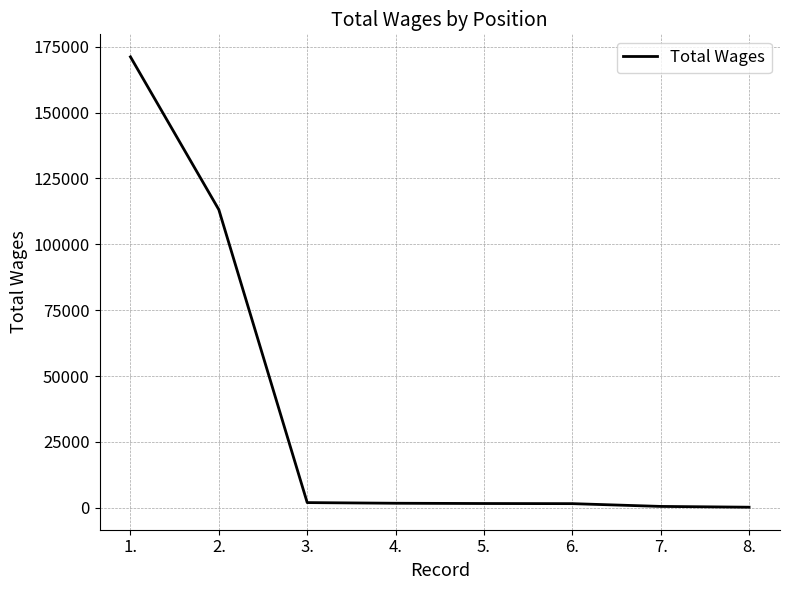

Does the chart display data point markers on the line(s)?

No